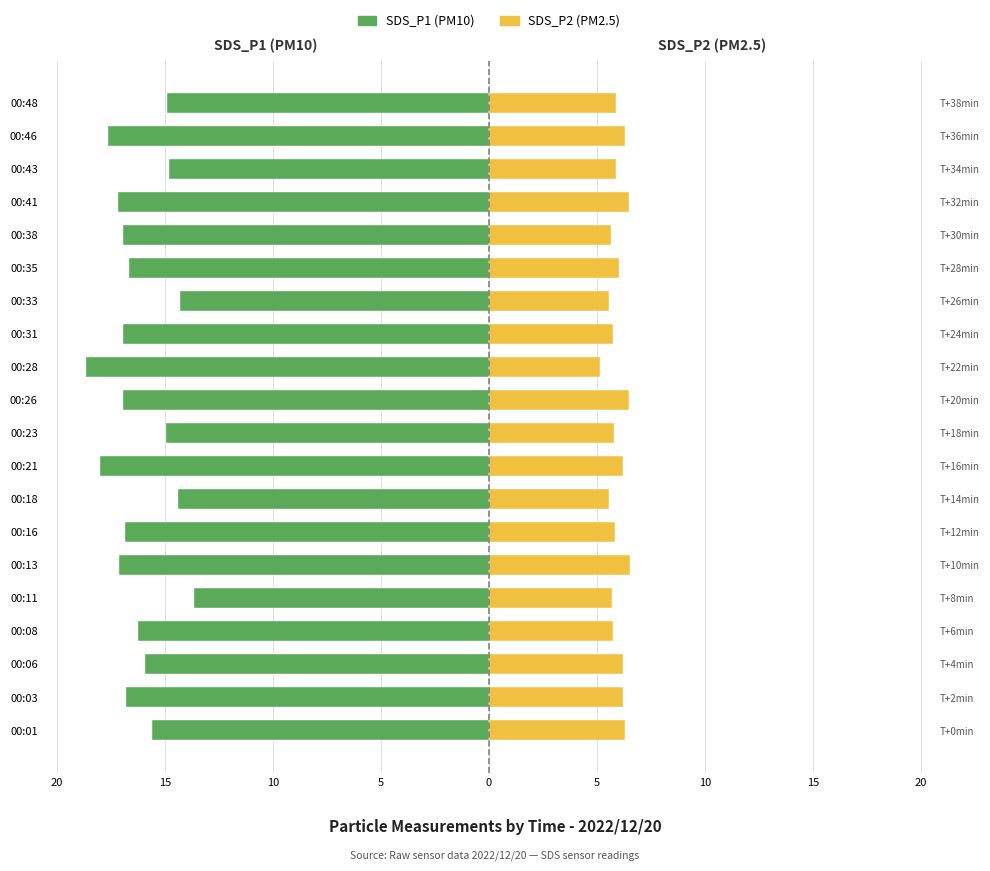

Reading right to left, transcribe all the data shown in this chart.

SDS_P1 (PM10): -14.9	-17.6	-14.8	-17.2	-16.9	-16.6	-14.3	-16.9	-18.6	-16.9	-14.9	-18.0	-14.4	-16.8	-17.1	-13.6	-16.2	-15.9	-16.8	-15.6
SDS_P2 (PM2.5): 5.9	6.3	5.9	6.5	5.7	6.0	5.5	5.7	5.2	6.5	5.8	6.2	5.6	5.8	6.5	5.7	5.7	6.2	6.2	6.3